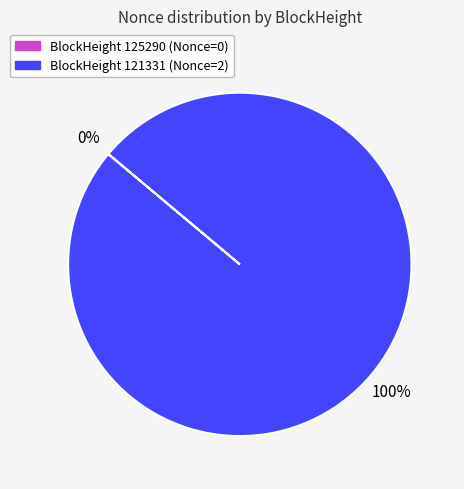

Rank the categories by value from lowest to highest.

125290, 121331